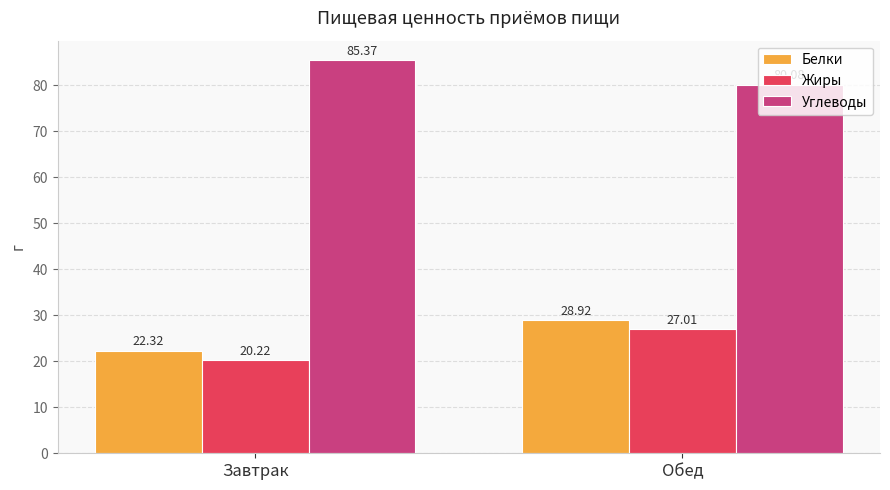

Which category has the highest value in the Белки series?

Обед